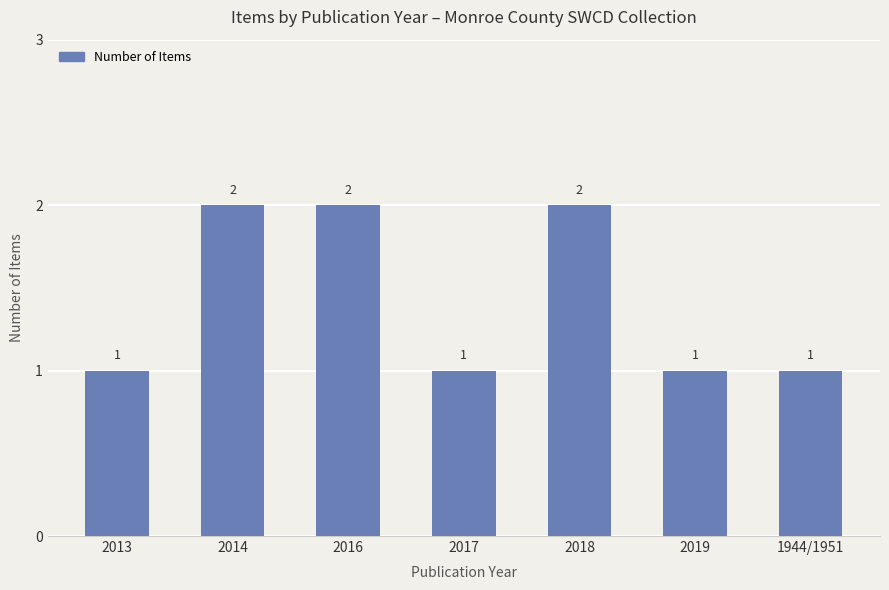

What is the minimum value shown in the chart?

1